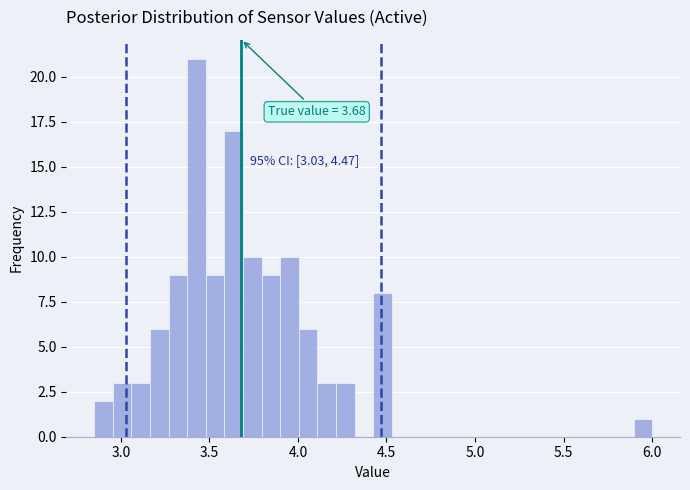

Read against the x-axis, roughly where is the centre of the tallest bar?

3.45